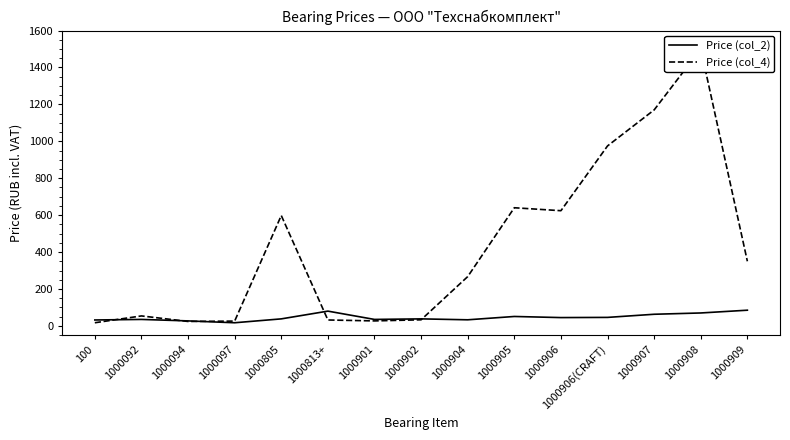

List the series in order of their peak value, lowest first.

Price (col_2), Price (col_4)